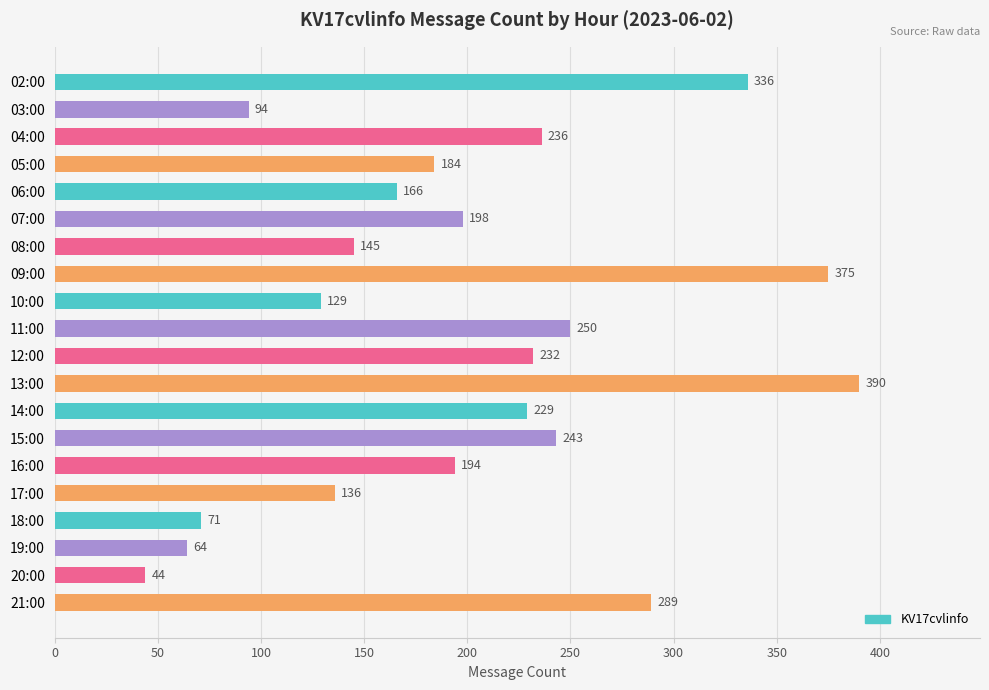

What is the difference between the maximum and minimum values?

346